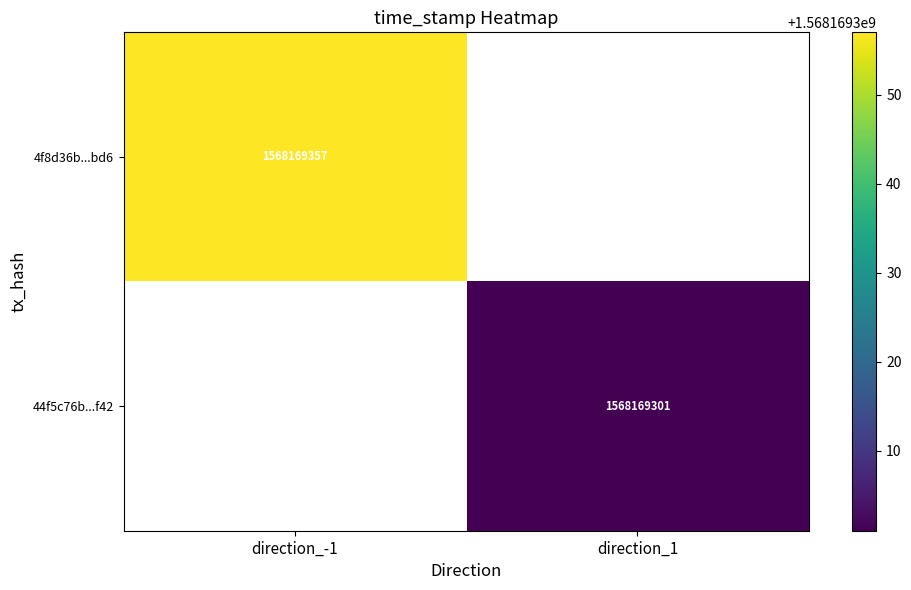

Which has a higher value, direction_1 or direction_-1?

direction_-1